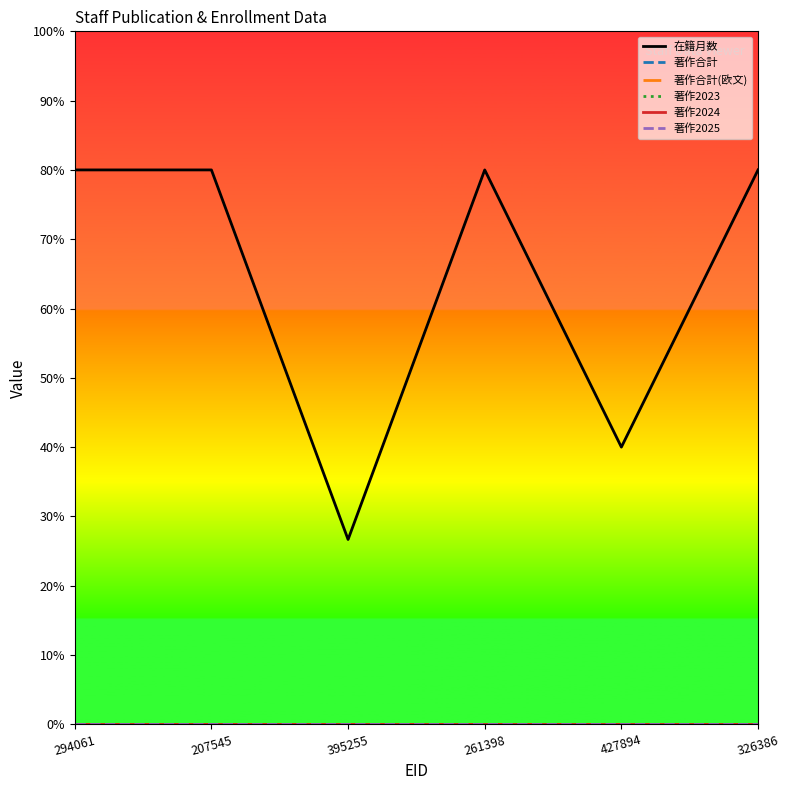

Does the chart display data point markers on the line(s)?

No